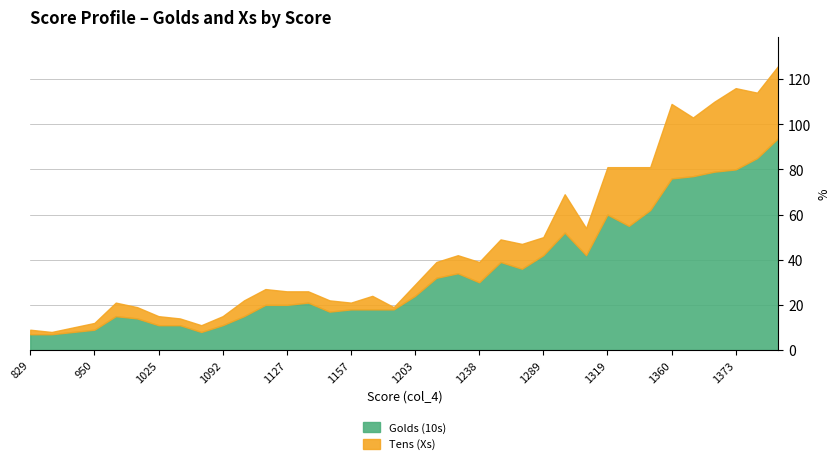

Which category has the highest value across all series?

1387